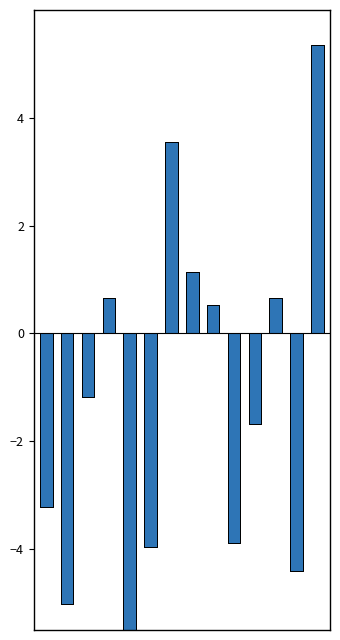

What are all the series names shown in the legend?

Ja %, Nein %